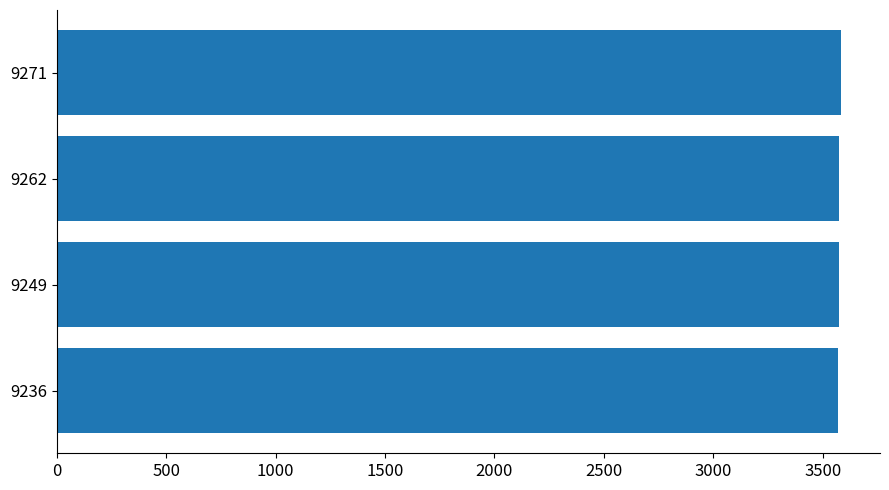

What is the average value?

3576